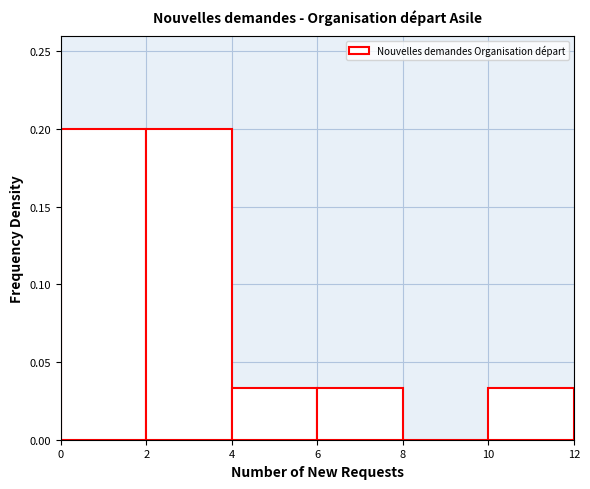

Reading left to right, list every bar in this chart as the range it spans on the x-axis followed by its height. The values are not printed on the chart, so give them approximately, as read against the axis.

0 to 2: 0.200
2 to 4: 0.200
4 to 6: 0.035
6 to 8: 0.035
8 to 10: 0
10 to 12: 0.035